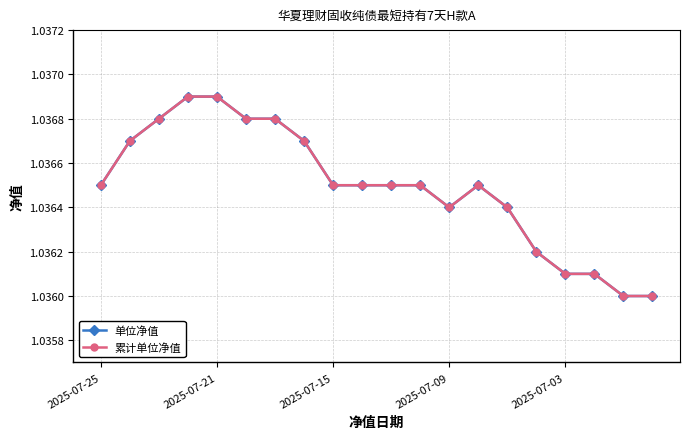

True or false: 累计单位净值 and 单位净值 intersect in this chart.

False